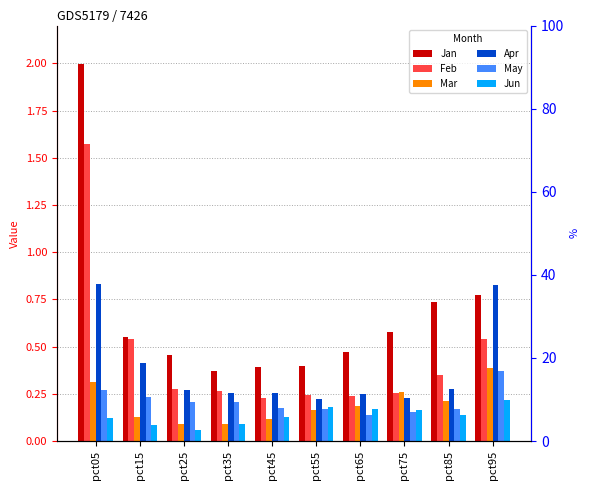

Which category has the lowest value in the Jun series?

pct25